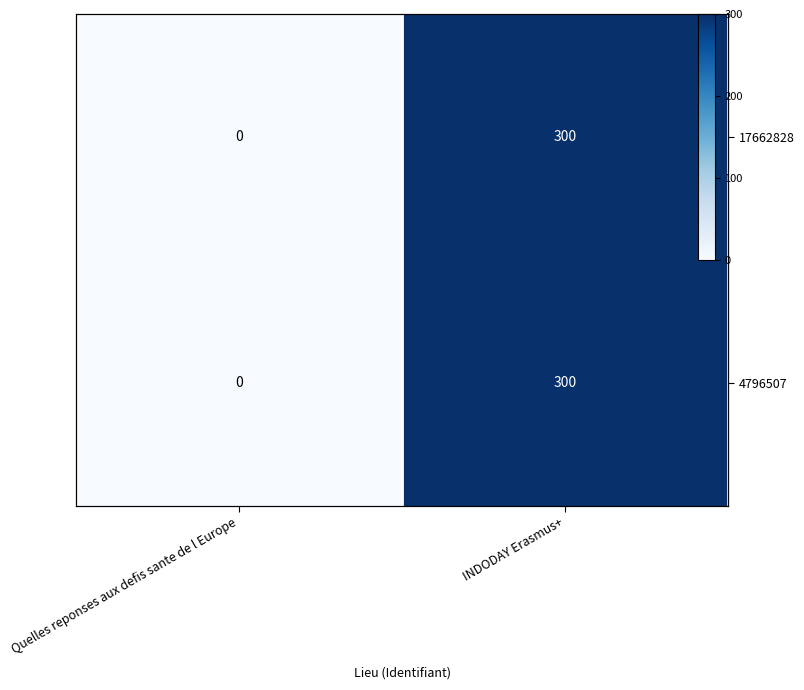

Which has a higher value, INDODAY Erasmus+ or Quelles reponses aux defis sante de l Europe?

INDODAY Erasmus+